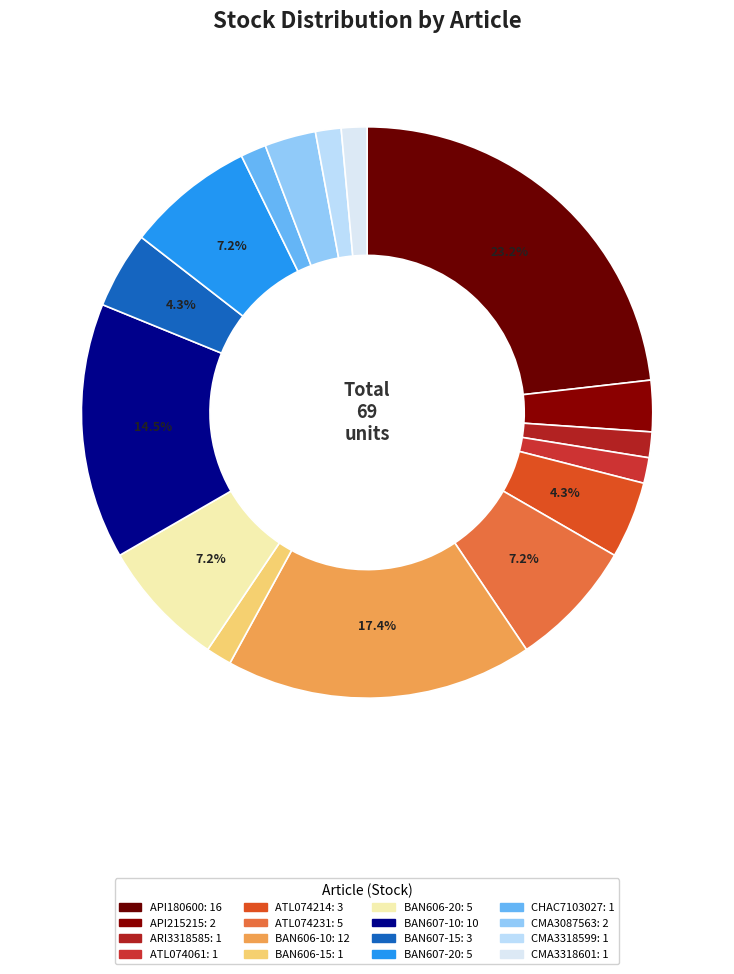

How many segments does this pie chart have?

16